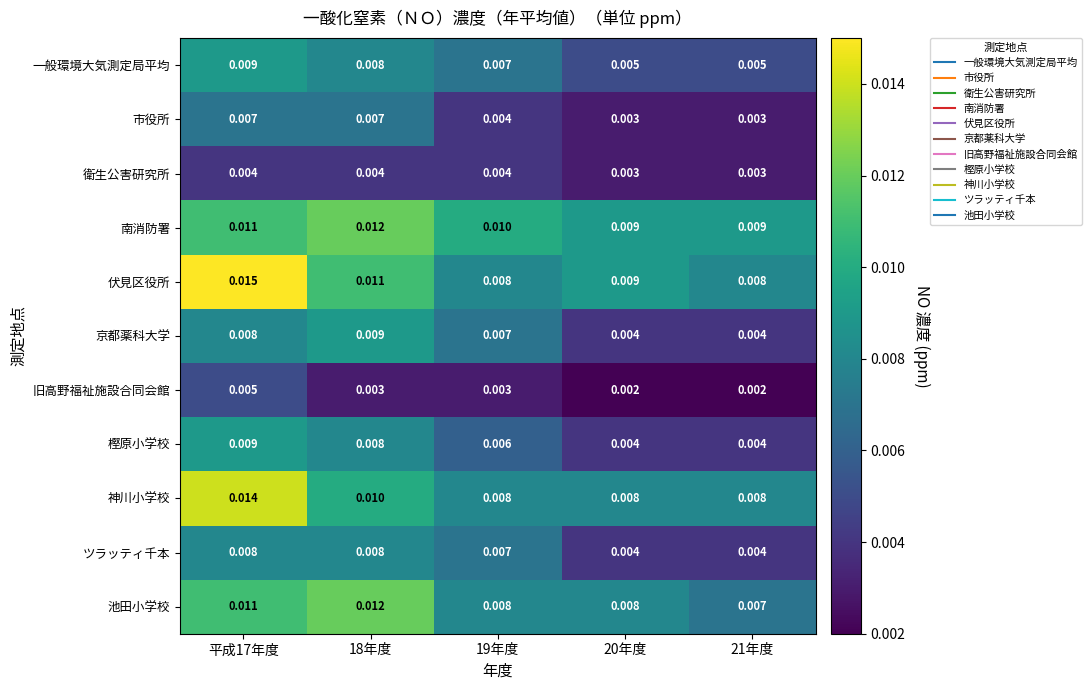

Which series has the widest spread of values?

伏見区役所